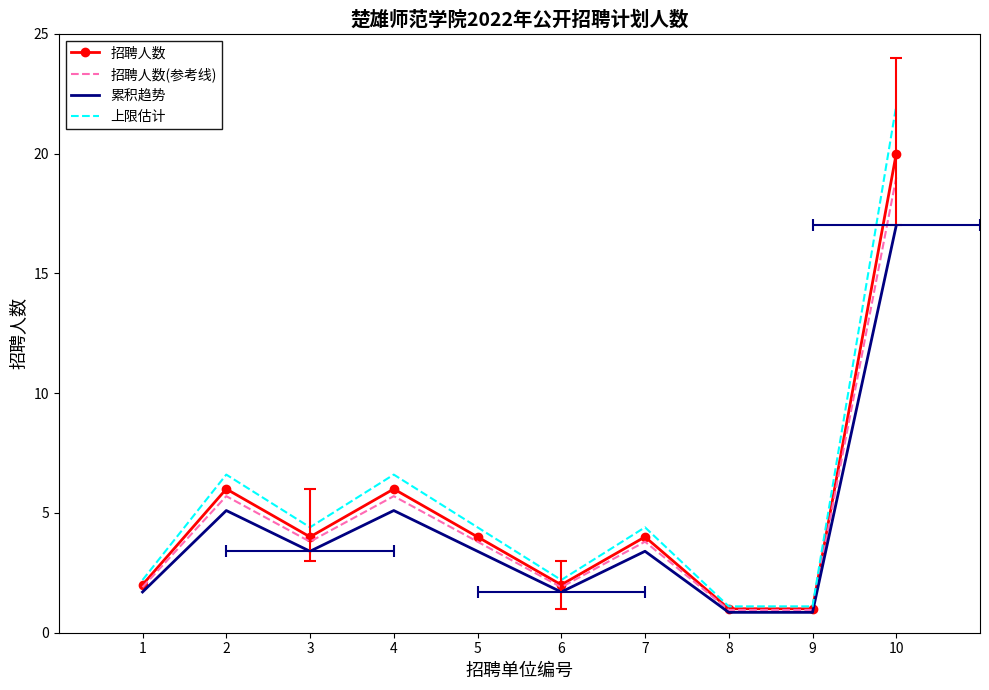

List the series in order of their peak value, lowest first.

累积趋势, 招聘人数(参考线), 招聘人数, 上限估计